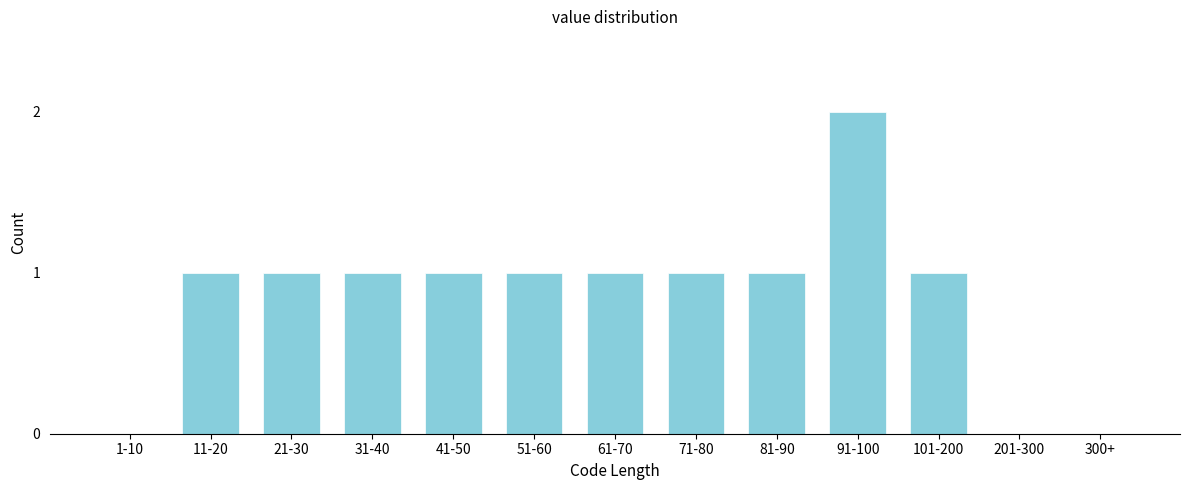

Reading left to right, list all the values displayed in this chart.

1-10=0	11-20=1	21-30=1	31-40=1	41-50=1	51-60=1	61-70=1	71-80=1	81-90=1	91-100=2	101-200=1	201-300=0	300+=0